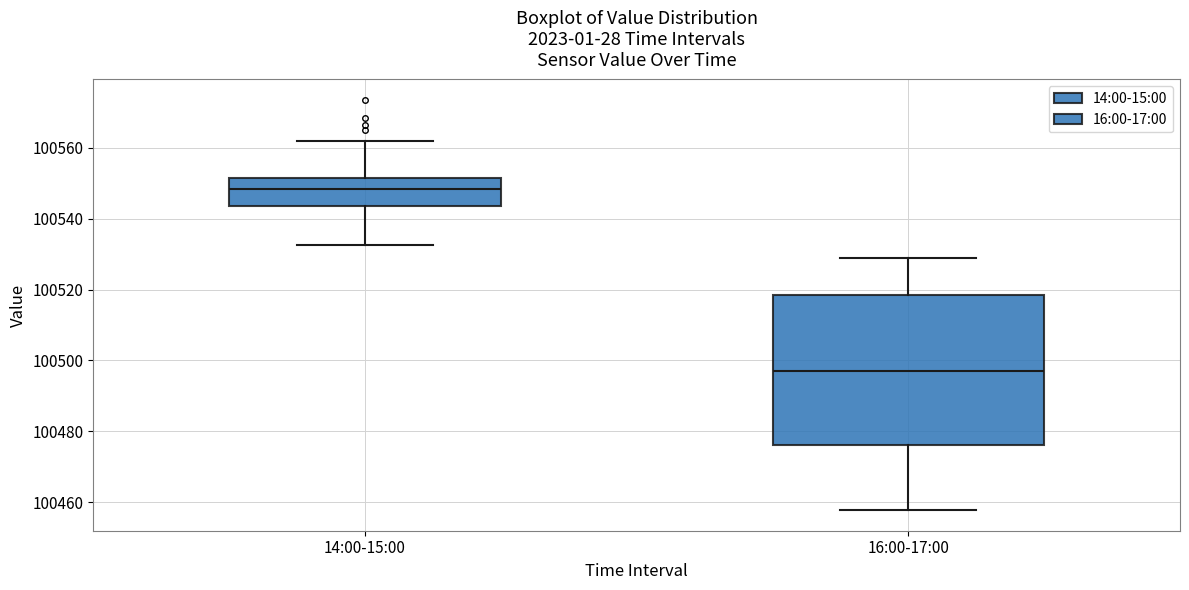

Reading left to right, read every box against the y-axis: the position of its median line, the range the box covers, and the ends of its whiskers. The values are not printed on the chart, so give them approximately, as read against the axis.

14:00-15:00: median 100548, box 100544 to 100552, whiskers 100532 to 100562
16:00-17:00: median 100496, box 100476 to 100518, whiskers 100458 to 100528